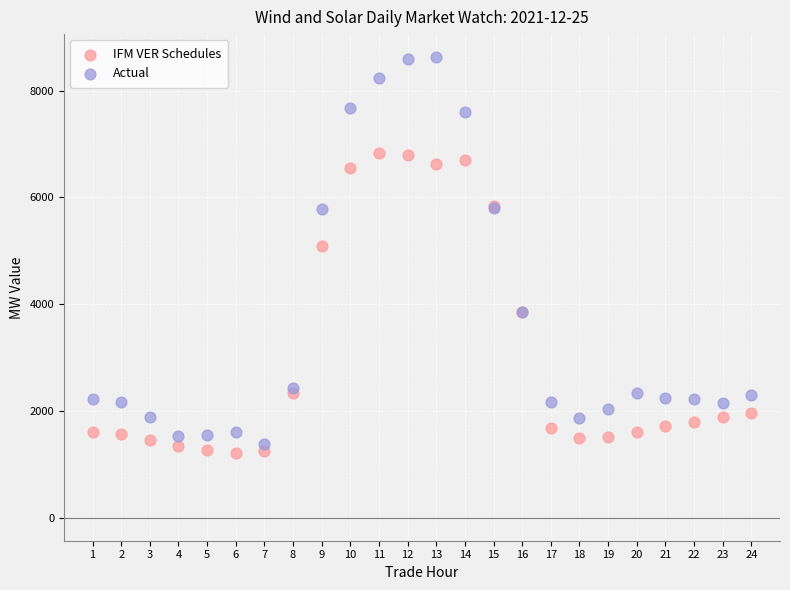

Across all series, what Y value is closest to 4916?

5089.5